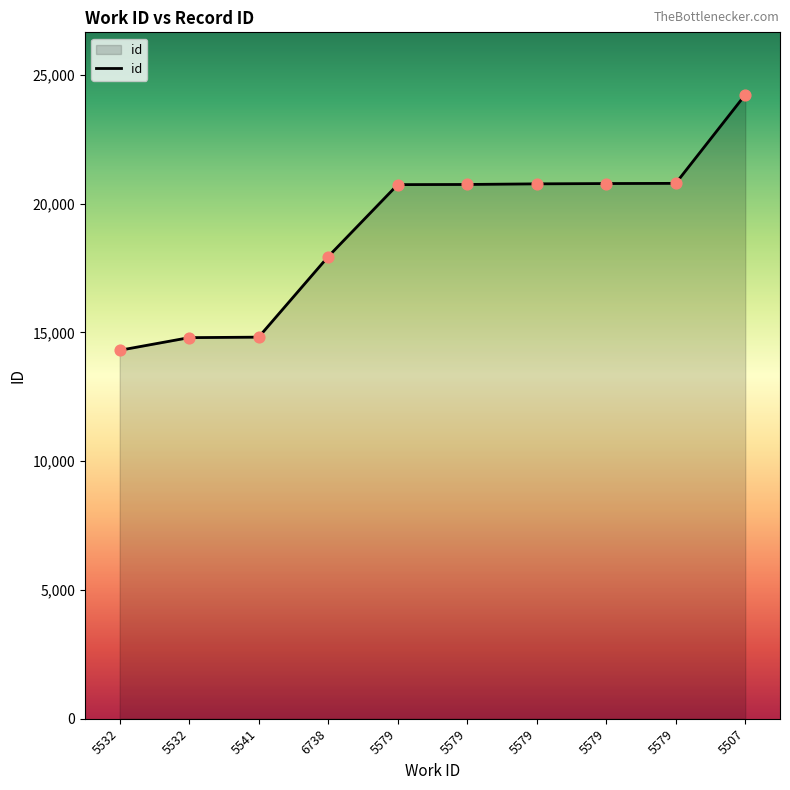

Approximately how many times larger is the value at 5541 compared to 5579?

0.7